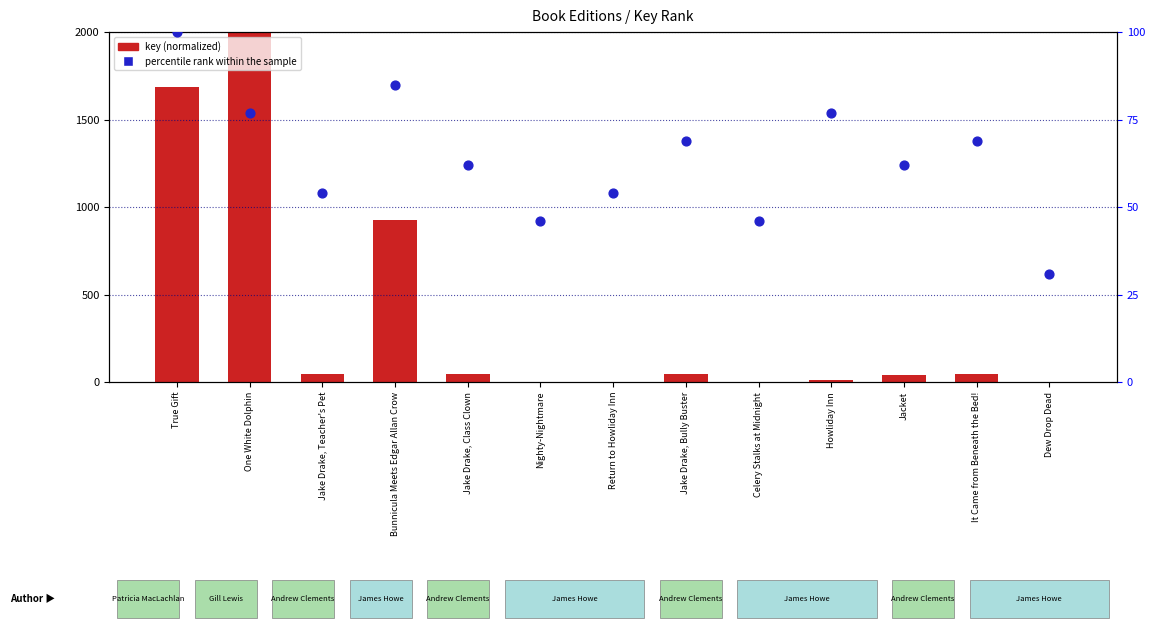

What is the total value across all series at Jake Drake, Bully Buster?

116.9